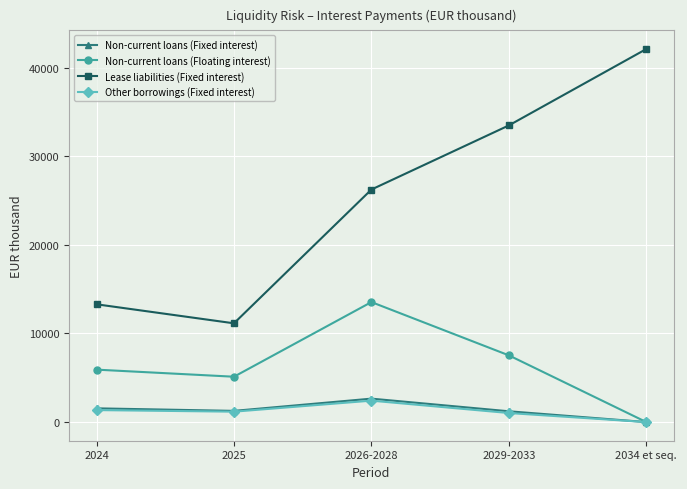

What is the sum of all Lease liabilities (Fixed interest) values?

126311